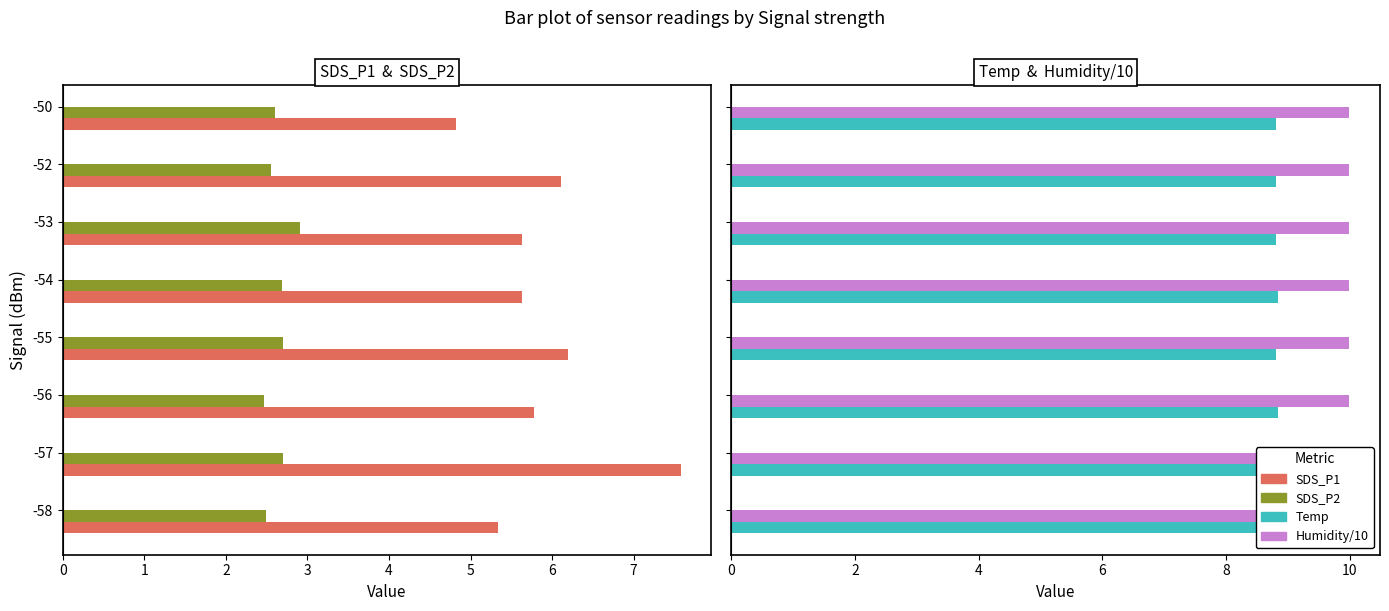

What is the average value of the SDS_P2 series?

2.6